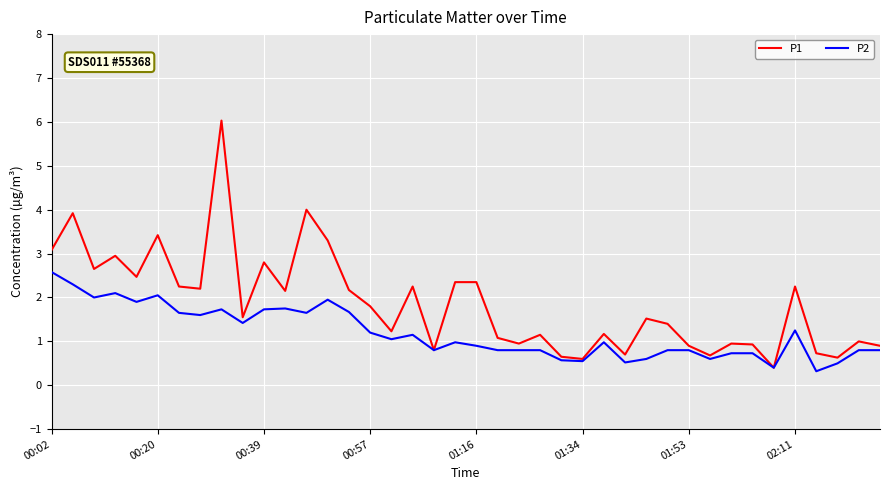

What is the minimum value shown in the chart?

0.3